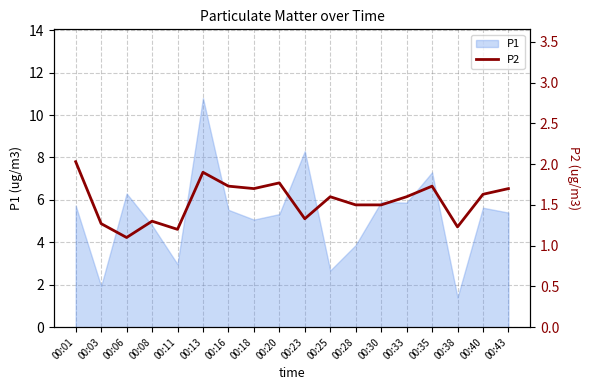

Which category has the highest value in the P1 series?

00:13